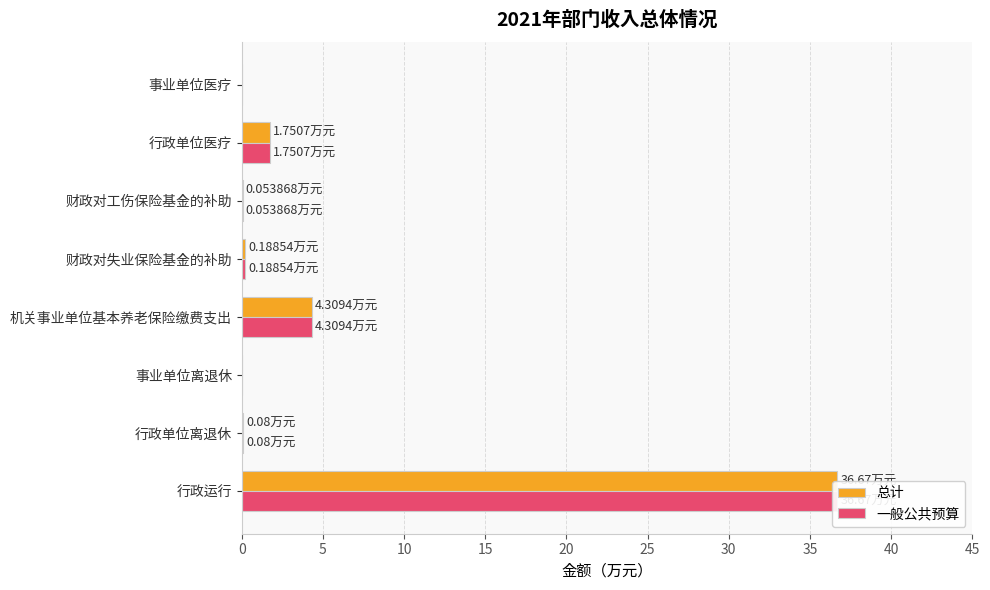

Which series has the widest spread of values?

总计